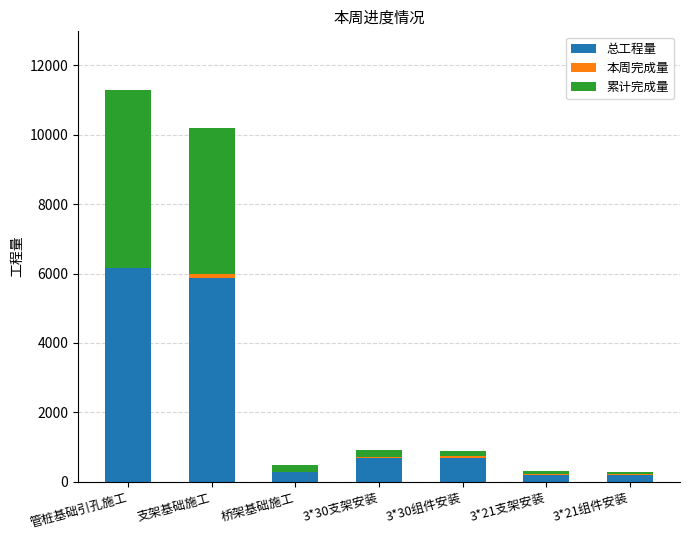

At which category is the sum across all series the highest?

管桩基础引孔施工